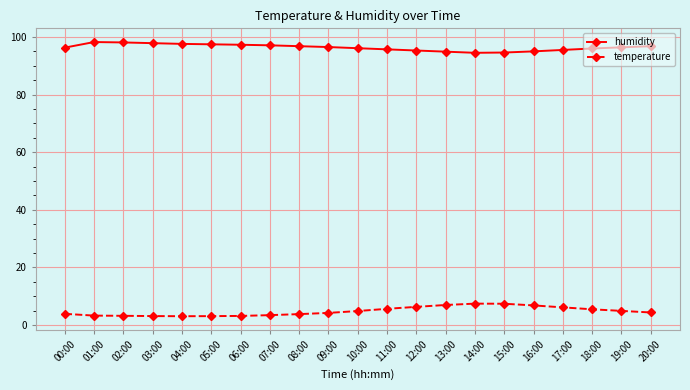

What is the greatest value displayed?

98.2